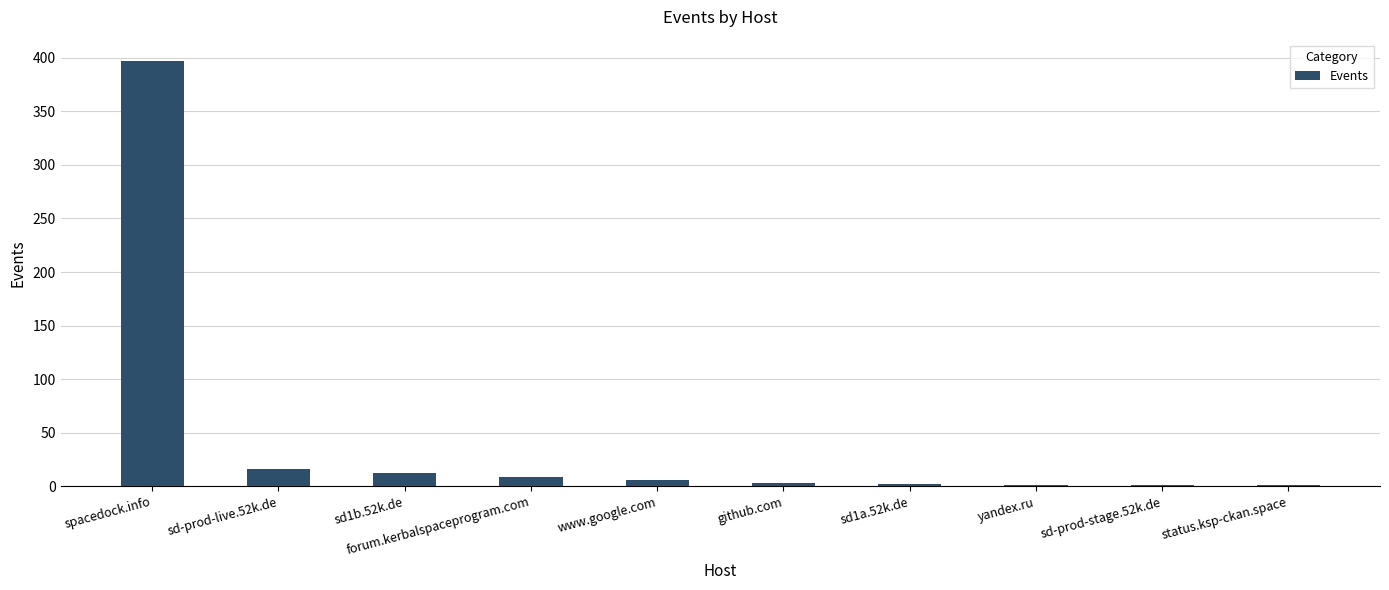

Between sd-prod-live.52k.de and spacedock.info, which is larger?

spacedock.info